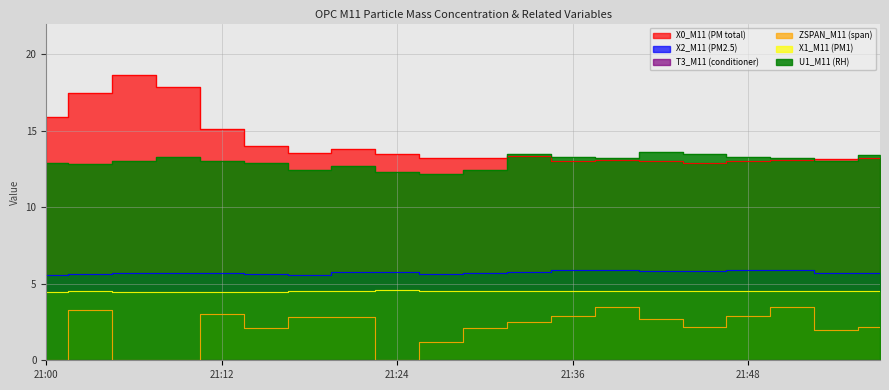

Is the value of X2_M11 (PM2.5) at 21:57 greater than the value of ZSPAN_M11 (span) at 21:51?

Yes